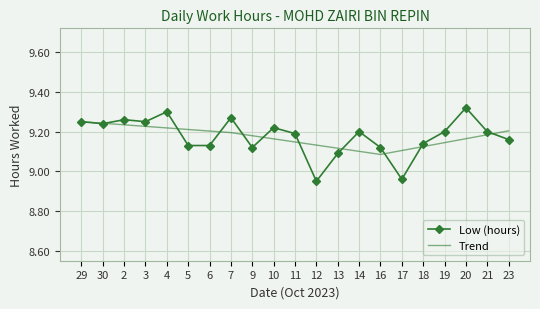

What is the difference between the Trend values at 12 and 5?

0.1